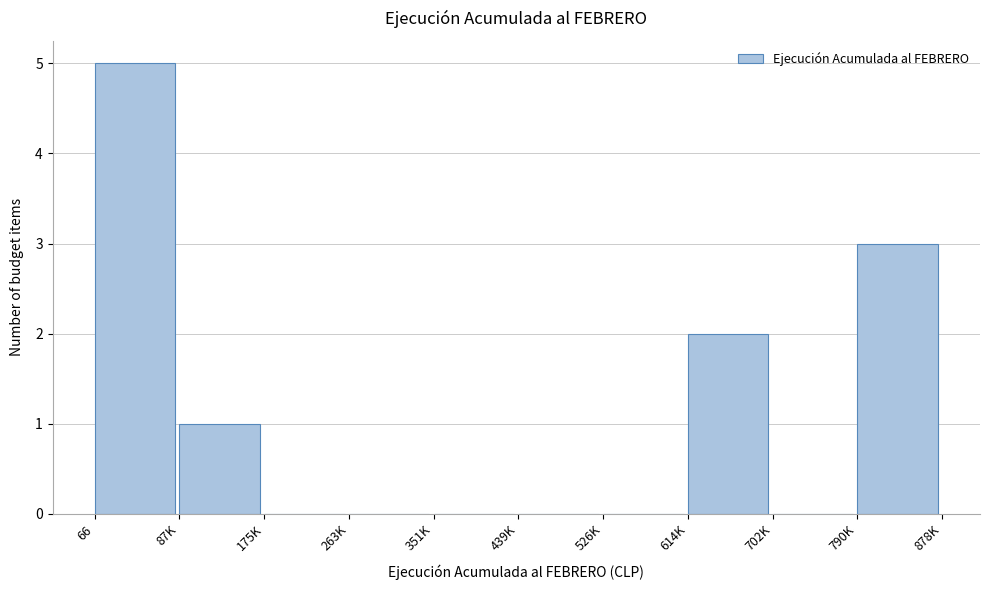

Reading left to right, list all the values displayed in this chart.

66=5	87K=1	175K=0	263K=0	351K=0	439K=0	526K=0	614K=2	702K=0	790K=3